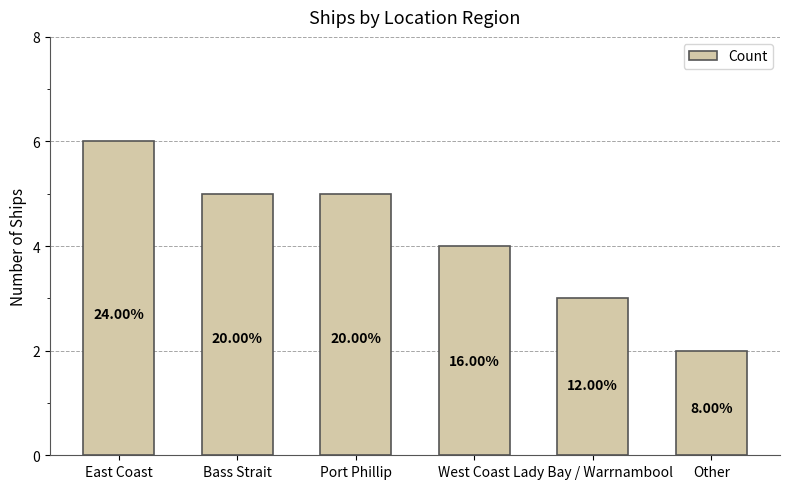

Reading left to right, transcribe all the data shown in this chart.

6	5	5	4	3	2